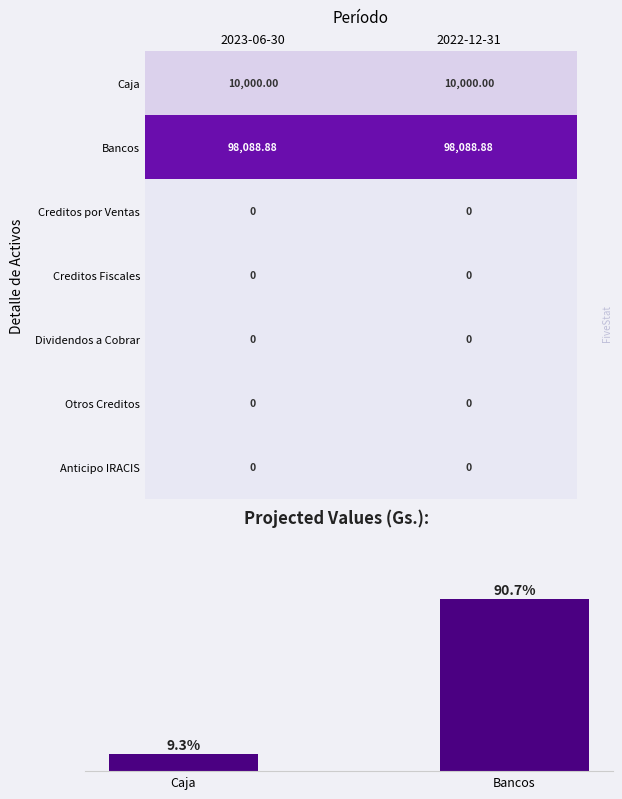

What is the sum of all Caja values?

20000.0